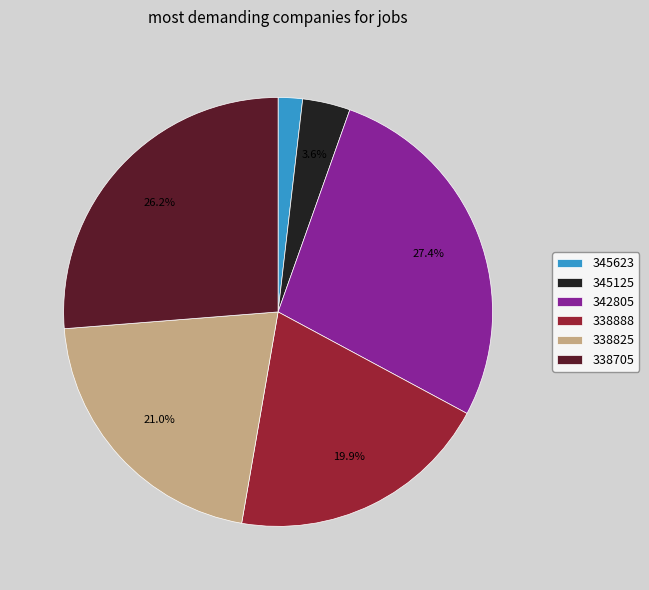

What portion of the pie excludes 338888?

80.1%